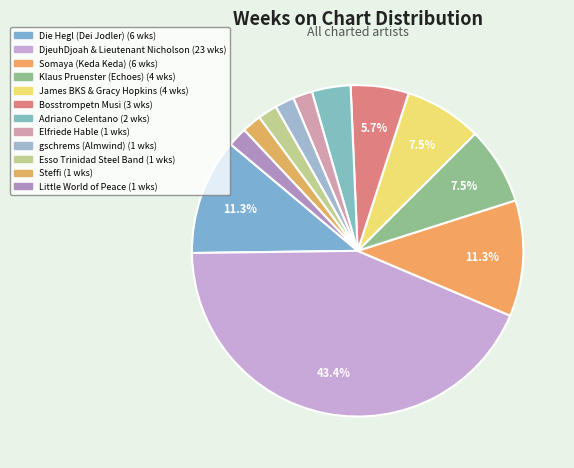

What is the change in value from DjeuhDjoah & Lieutenant Nicholson to Steffi?

-22